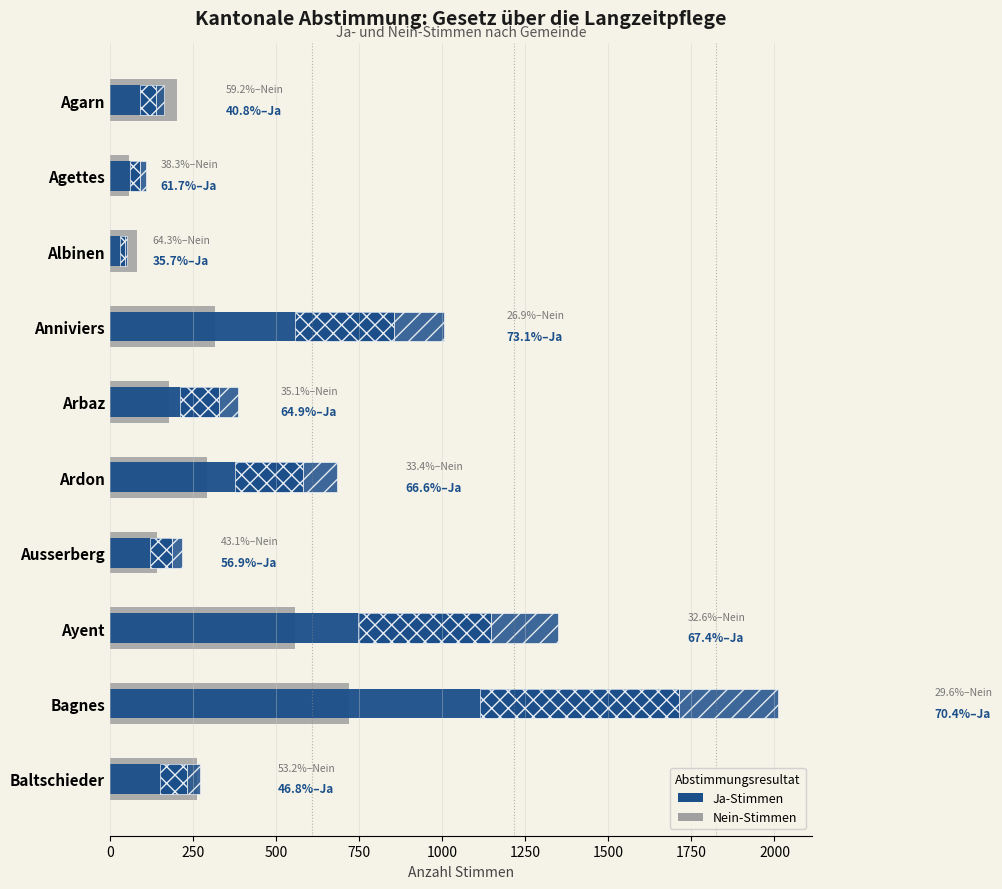

Reading left to right, transcribe all the data shown in this chart.

Nein: 202	57	81	315	177	291	141	556	721	263
Ja: 139	92	45	856	327	581	186	1148	1712	231